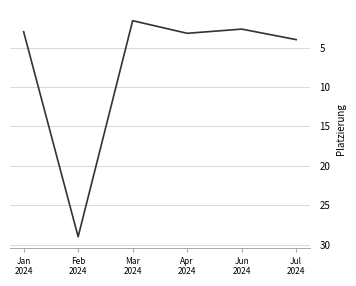

What is the minimum value shown in the chart?

1.6